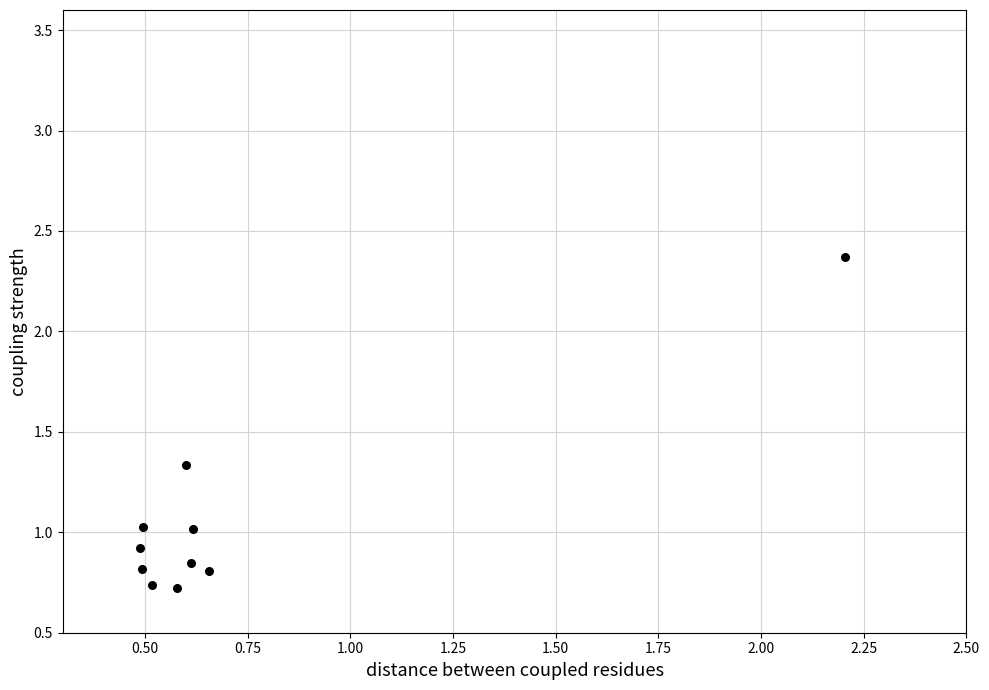

What is the range of Y values (max minus min)?

1.6